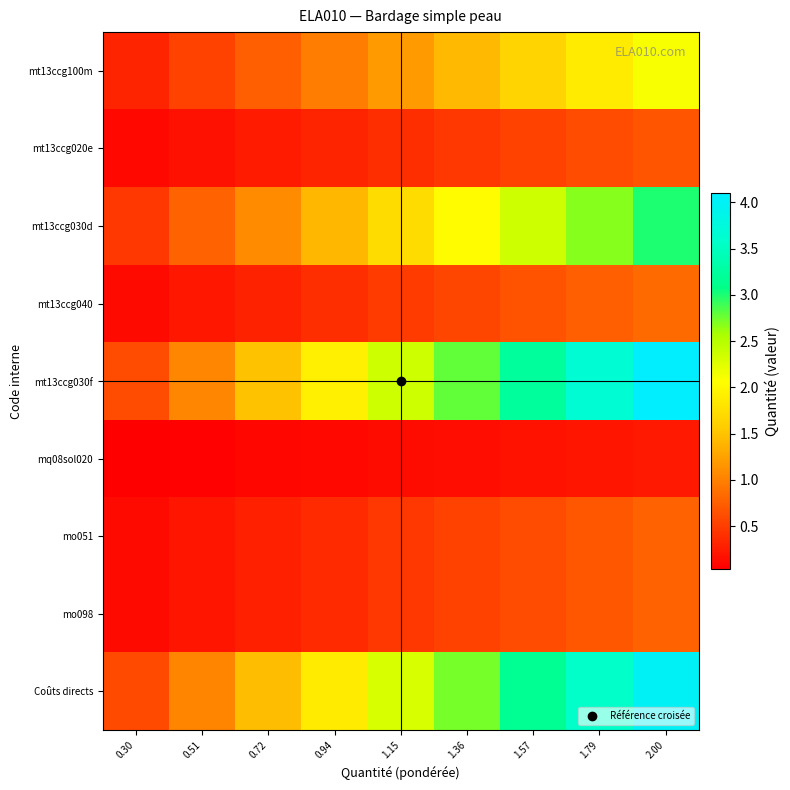

Which category has the highest value across all series?

2.00